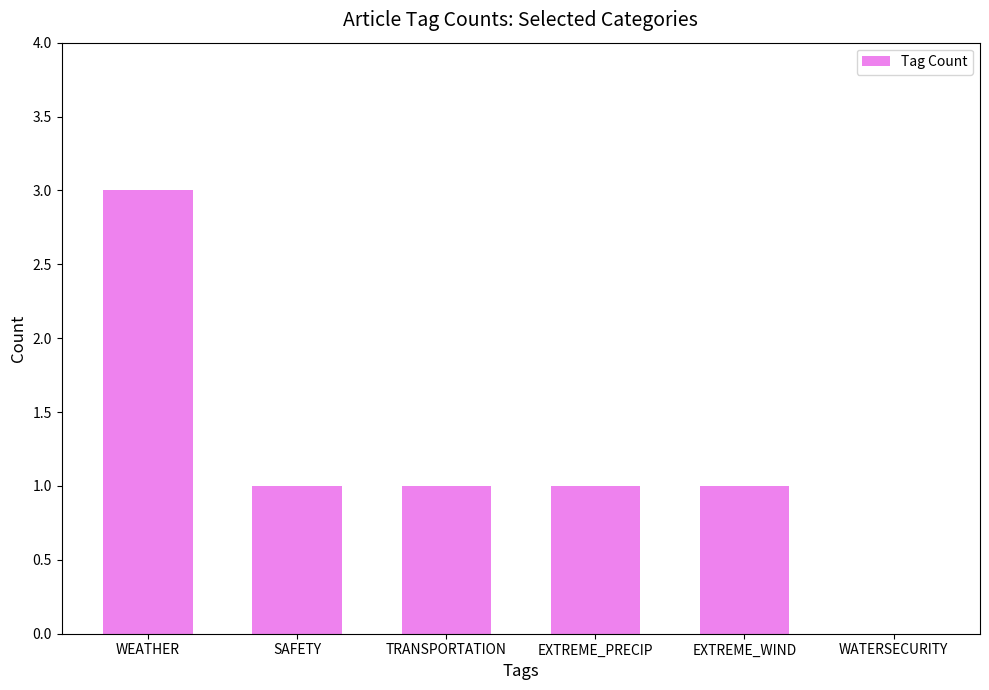

Count the number of categories in the chart.

6